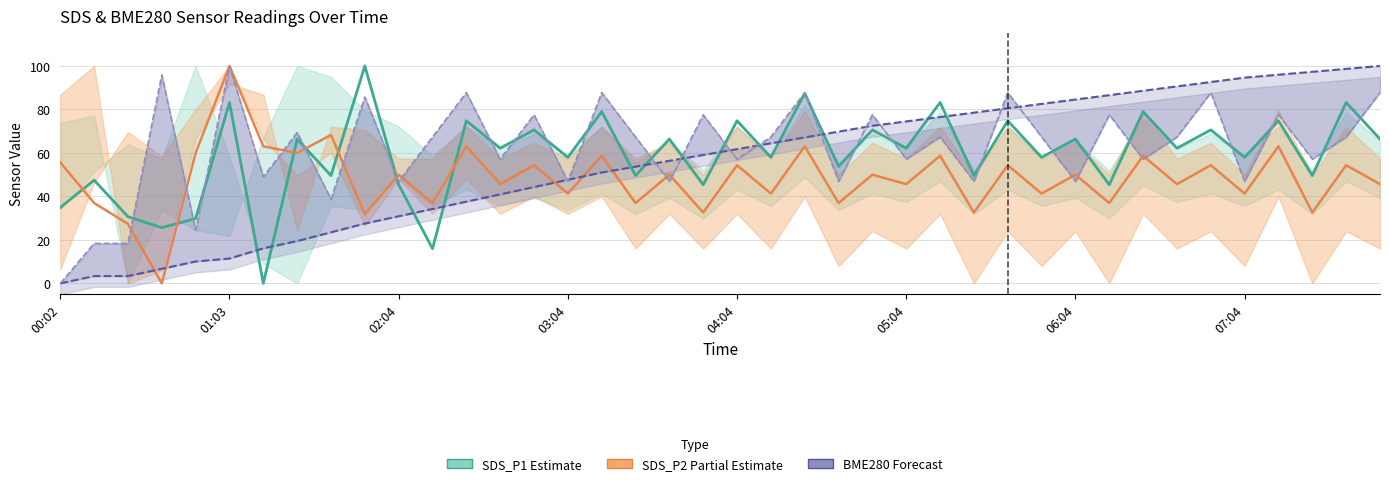

What is the total value across all series at 31?

246.5